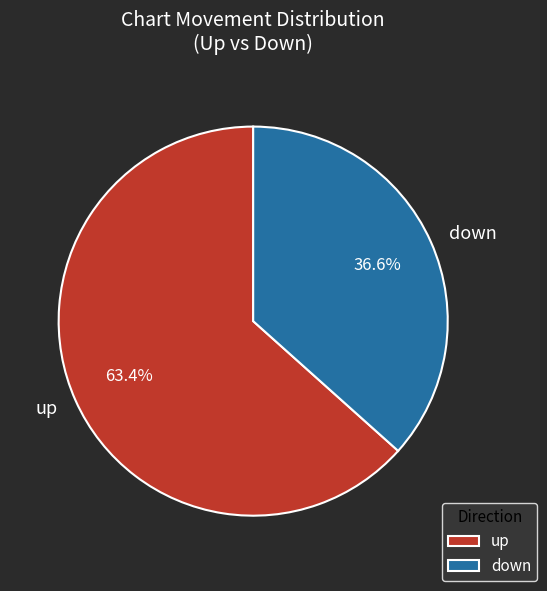

Which slice is the smallest?

down